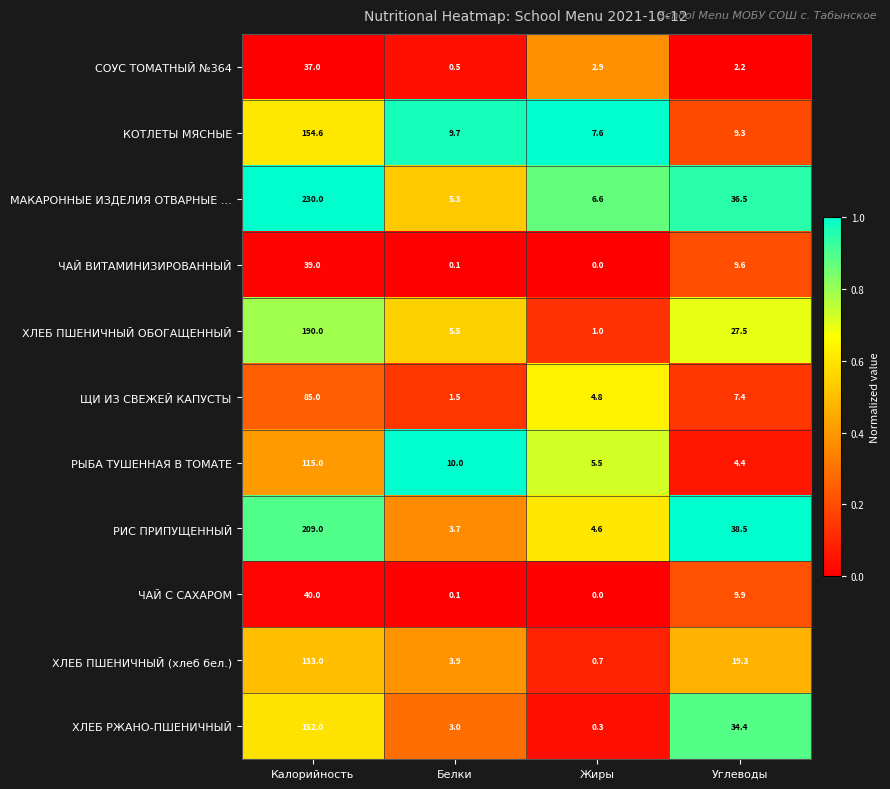

What is the difference between the highest and lowest values at Жиры?

7.6